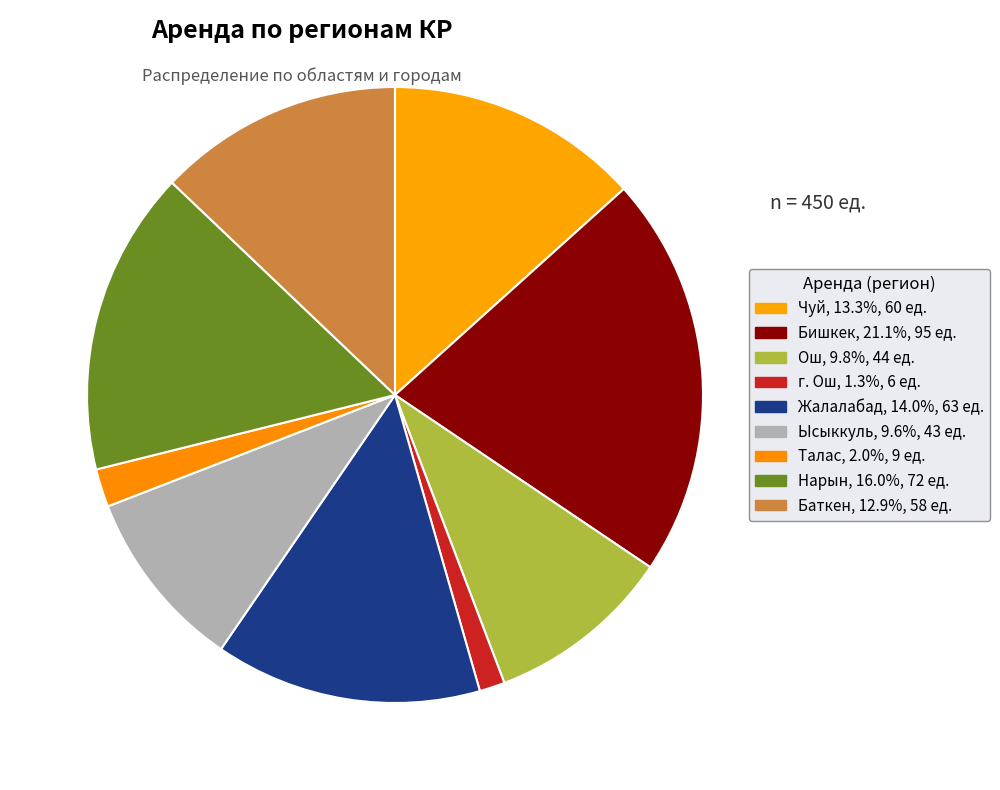

What percentage is NOT represented by Талас?

98.0%